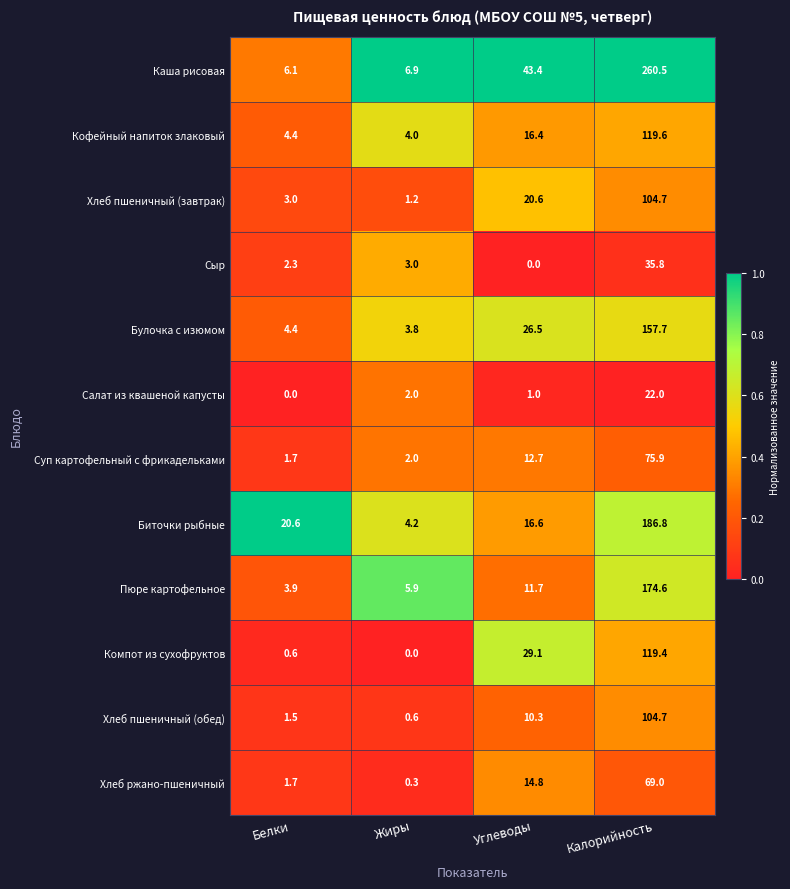

Which series has the largest range (max minus min)?

Каша рисовая